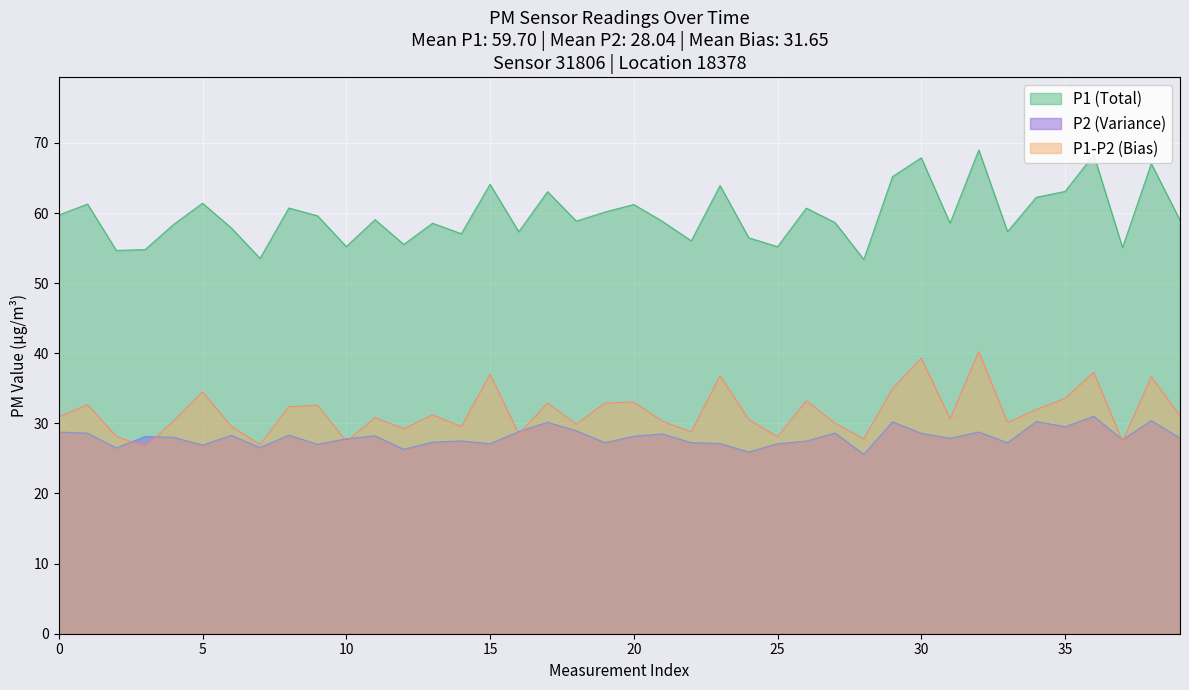

What are all the series names shown in the legend?

P1 (Total), P2 (Variance), P1-P2 (Bias)